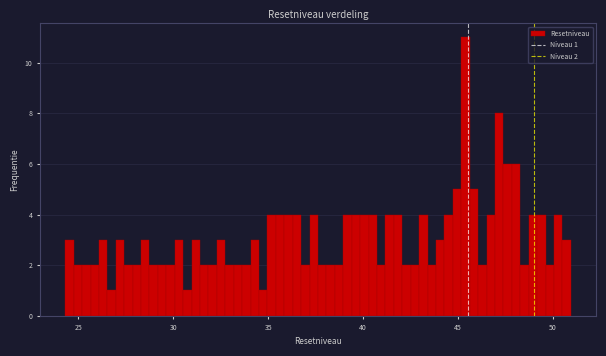

Around what value on the x-axis is the tallest bar? Give the approximate position of its centre, as read against the axis.

45.5